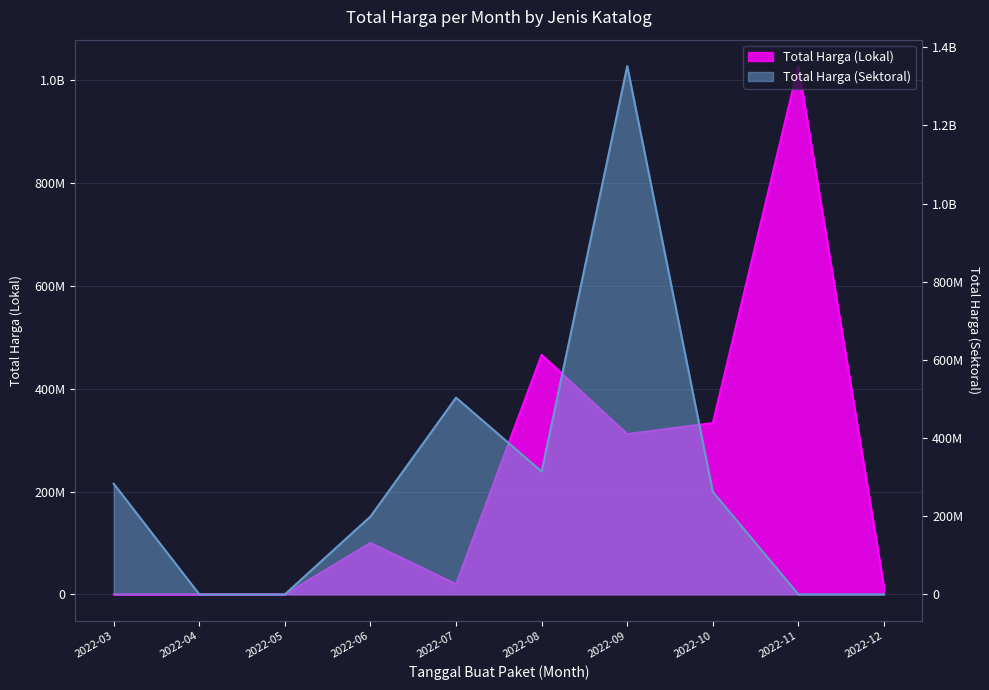

How many times do Total Harga (Sektoral) and Total Harga (Lokal) cross each other?

3